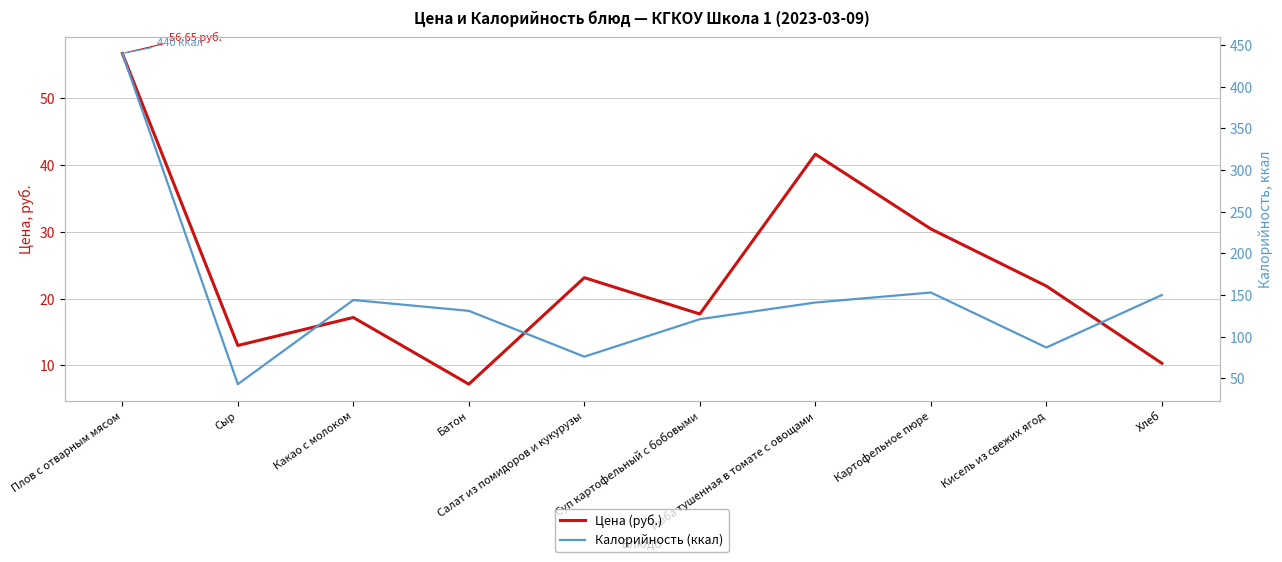

True or false: Калорийность (ккал) has a value of 208.6 at Картофельное пюре.

False